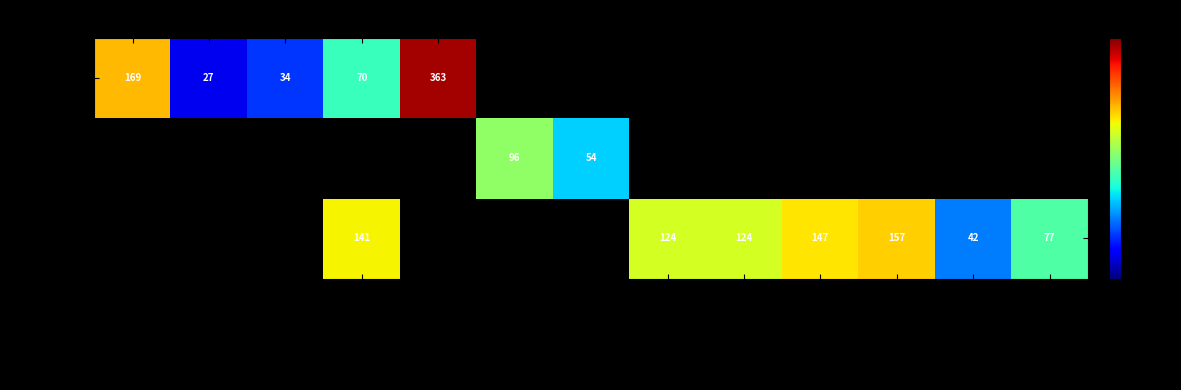

What is the sum of the Обед values at Хлеб ржаной and Салат из моркови?

201.0